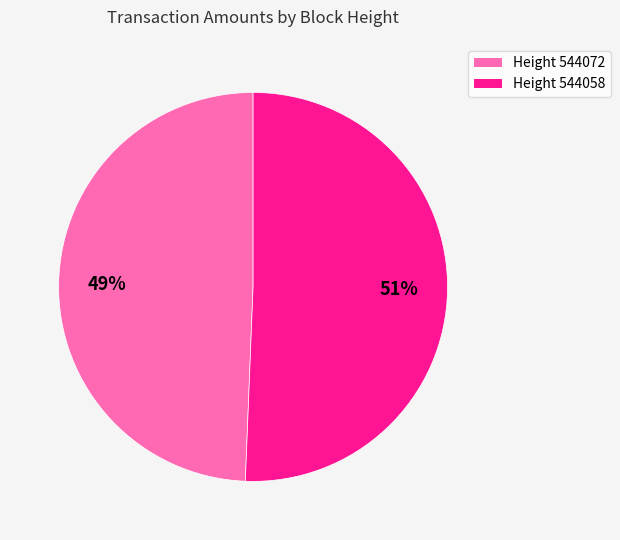

To the nearest percent, what is the average slice percentage?

50%